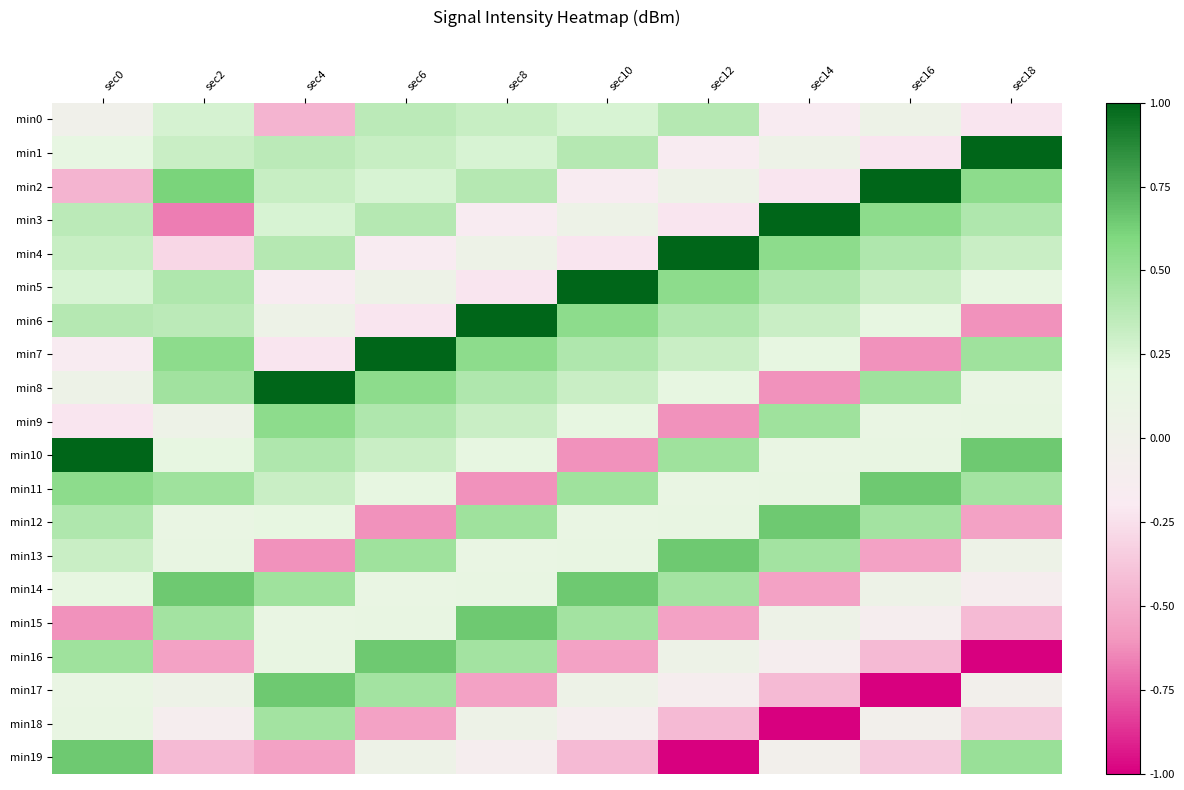

Reading right to left, transcribe all the data shown in this chart.

min0: sec18=-0.2	sec16=0.0	sec14=-0.2	sec12=0.4	sec10=0.3	sec8=0.3	sec6=0.4	sec4=-0.5	sec2=0.3	sec0=-0.0
min1: sec18=1.0	sec16=-0.2	sec14=0.0	sec12=-0.2	sec10=0.4	sec8=0.3	sec6=0.3	sec4=0.4	sec2=0.3	sec0=0.2
min2: sec18=0.5	sec16=1.0	sec14=-0.2	sec12=0.0	sec10=-0.2	sec8=0.4	sec6=0.3	sec4=0.3	sec2=0.6	sec0=-0.5
min3: sec18=0.4	sec16=0.5	sec14=1.0	sec12=-0.2	sec10=0.0	sec8=-0.2	sec6=0.4	sec4=0.3	sec2=-0.7	sec0=0.4
min4: sec18=0.3	sec16=0.4	sec14=0.5	sec12=1.0	sec10=-0.2	sec8=0.0	sec6=-0.2	sec4=0.4	sec2=-0.3	sec0=0.3
min5: sec18=0.2	sec16=0.3	sec14=0.4	sec12=0.5	sec10=1.0	sec8=-0.2	sec6=0.0	sec4=-0.2	sec2=0.4	sec0=0.3
min6: sec18=-0.6	sec16=0.2	sec14=0.3	sec12=0.4	sec10=0.5	sec8=1.0	sec6=-0.2	sec4=0.0	sec2=0.4	sec0=0.4
min7: sec18=0.5	sec16=-0.6	sec14=0.2	sec12=0.3	sec10=0.4	sec8=0.5	sec6=1.0	sec4=-0.2	sec2=0.5	sec0=-0.2
min8: sec18=0.1	sec16=0.5	sec14=-0.6	sec12=0.2	sec10=0.3	sec8=0.4	sec6=0.5	sec4=1.0	sec2=0.5	sec0=0.0
min9: sec18=0.1	sec16=0.1	sec14=0.5	sec12=-0.6	sec10=0.2	sec8=0.3	sec6=0.4	sec4=0.5	sec2=0.1	sec0=-0.2
min10: sec18=0.7	sec16=0.1	sec14=0.1	sec12=0.5	sec10=-0.6	sec8=0.2	sec6=0.3	sec4=0.4	sec2=0.2	sec0=1.0
min11: sec18=0.5	sec16=0.7	sec14=0.1	sec12=0.1	sec10=0.5	sec8=-0.6	sec6=0.2	sec4=0.3	sec2=0.5	sec0=0.5
min12: sec18=-0.6	sec16=0.5	sec14=0.7	sec12=0.1	sec10=0.1	sec8=0.5	sec6=-0.6	sec4=0.2	sec2=0.1	sec0=0.4
min13: sec18=0.1	sec16=-0.6	sec14=0.5	sec12=0.7	sec10=0.1	sec8=0.1	sec6=0.5	sec4=-0.6	sec2=0.1	sec0=0.3
min14: sec18=-0.1	sec16=0.1	sec14=-0.6	sec12=0.5	sec10=0.7	sec8=0.1	sec6=0.1	sec4=0.5	sec2=0.7	sec0=0.2
min15: sec18=-0.4	sec16=-0.1	sec14=0.1	sec12=-0.6	sec10=0.5	sec8=0.7	sec6=0.1	sec4=0.1	sec2=0.5	sec0=-0.6
min16: sec18=-1.0	sec16=-0.4	sec14=-0.1	sec12=0.1	sec10=-0.6	sec8=0.5	sec6=0.7	sec4=0.1	sec2=-0.6	sec0=0.5
min17: sec18=-0.1	sec16=-1.0	sec14=-0.4	sec12=-0.1	sec10=0.1	sec8=-0.6	sec6=0.5	sec4=0.7	sec2=0.1	sec0=0.1
min18: sec18=-0.4	sec16=-0.1	sec14=-1.0	sec12=-0.4	sec10=-0.1	sec8=0.1	sec6=-0.6	sec4=0.5	sec2=-0.1	sec0=0.1
min19: sec18=0.5	sec16=-0.4	sec14=-0.1	sec12=-1.0	sec10=-0.4	sec8=-0.1	sec6=0.1	sec4=-0.6	sec2=-0.4	sec0=0.7